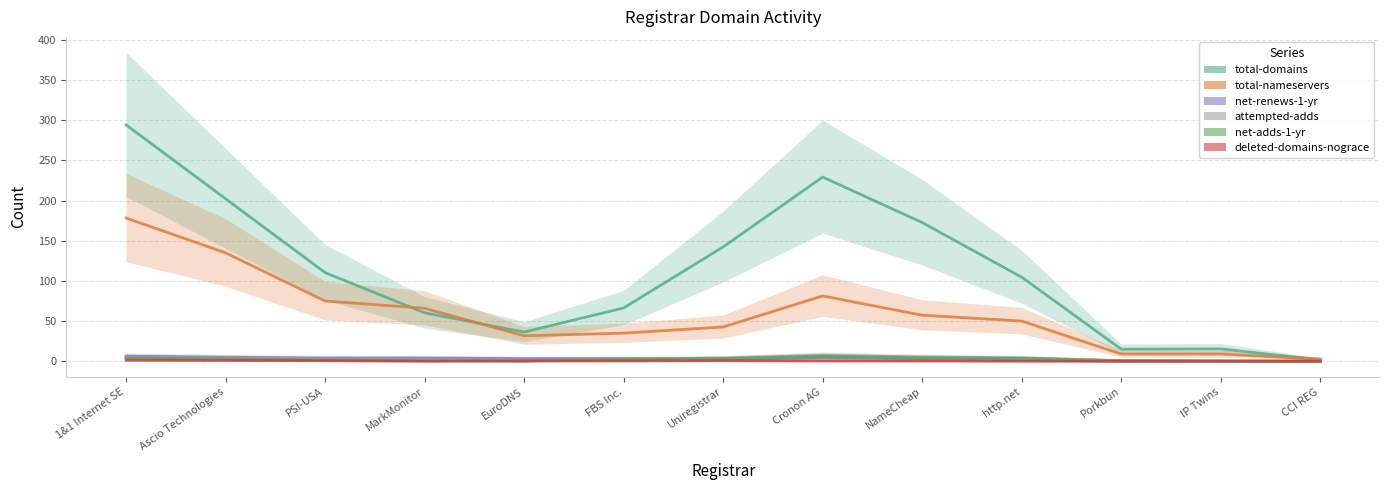

What is the average value of the total-domains series?

111.6